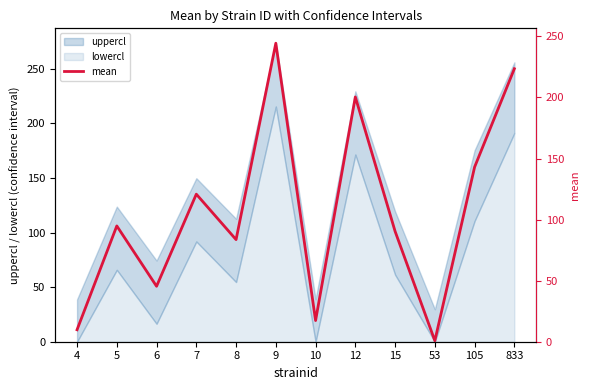

Reading left to right, what are all the values shown in this chart?

4=9.8	5=94.8	6=45.4	7=120.8	8=83.6	9=244.4	10=17.3	12=200.4	15=90.4	53=0.8	105=143.0	833=223.5